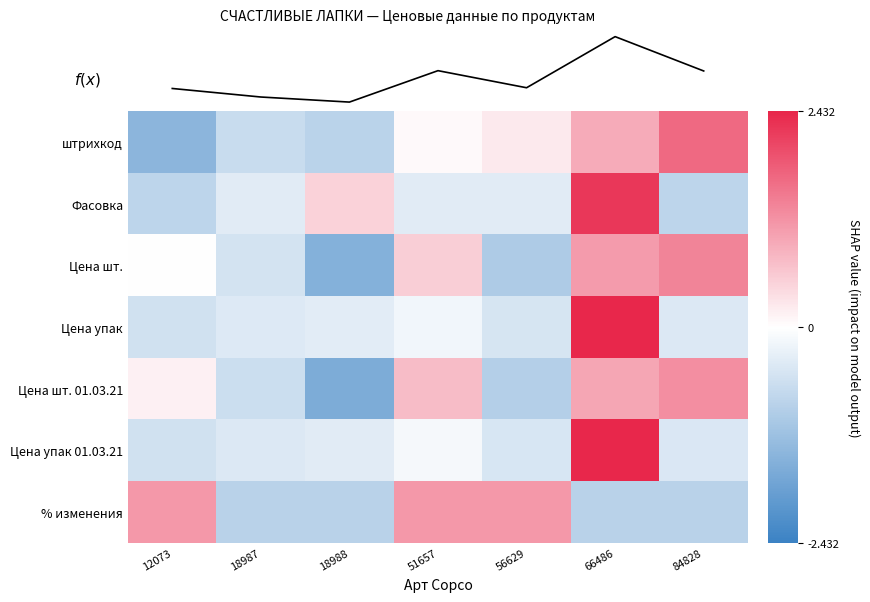

What is the difference between the maximum and second lowest values in the % изменения series?

2.0